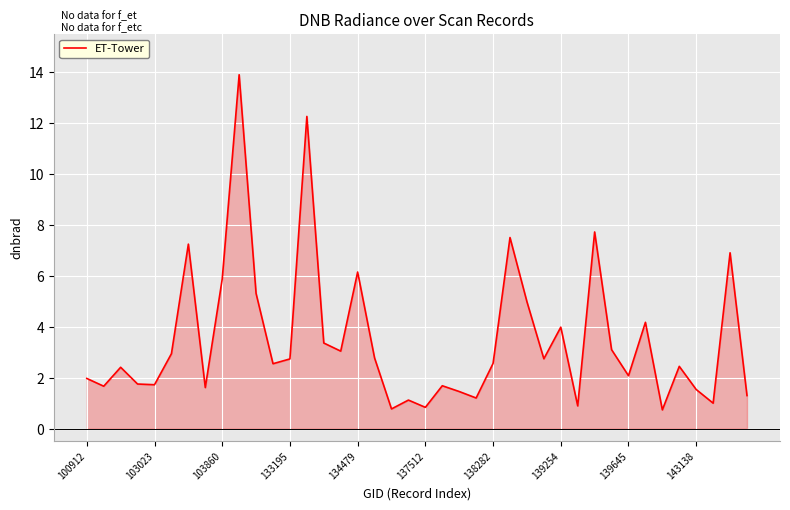

What value does the data have at 134479?

6.2